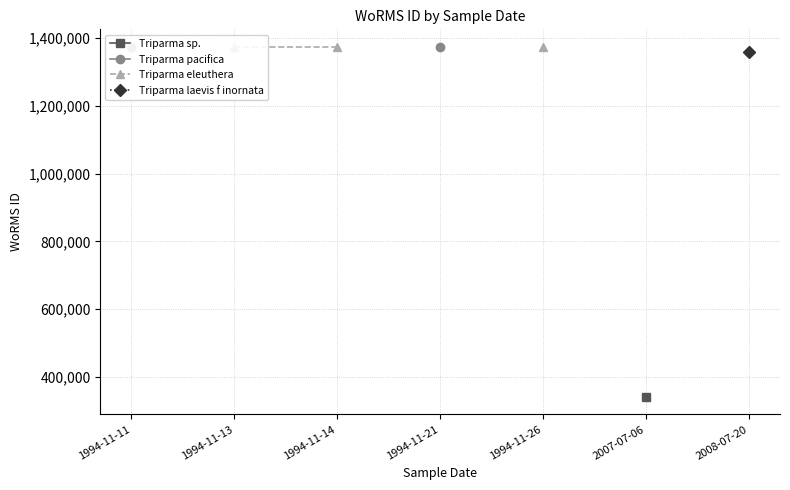

Does the chart have visible grid lines?

Yes